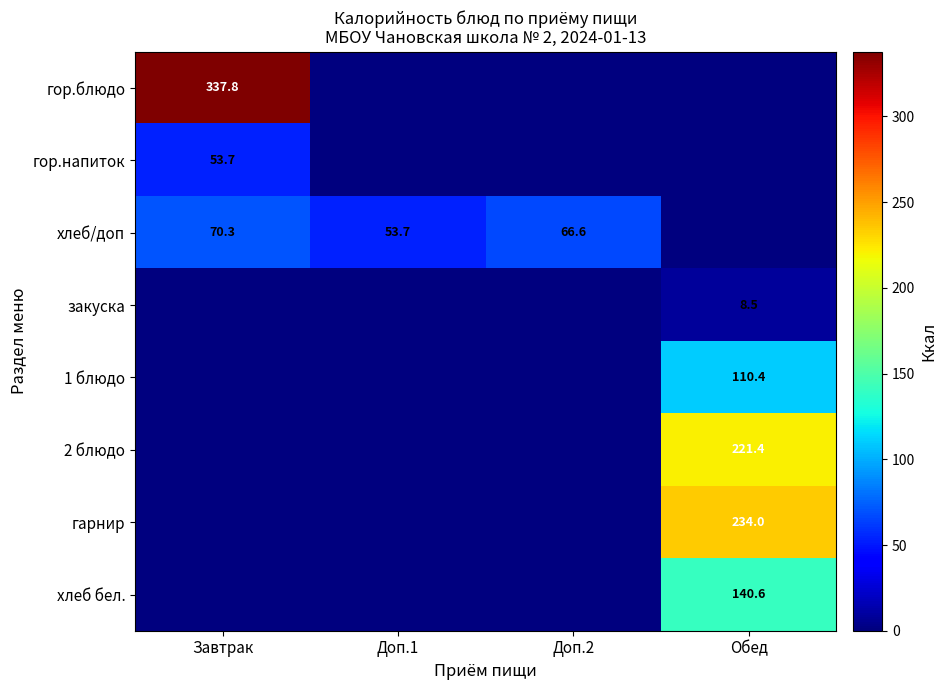

How many data points does each series have?

4